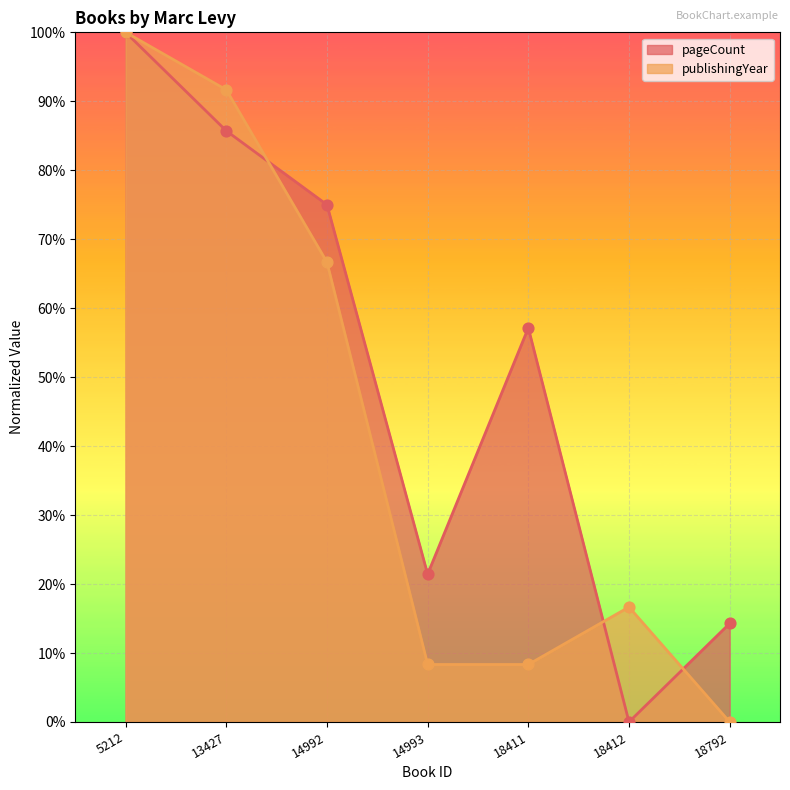

Which series has the largest total across all categories?

pageCount